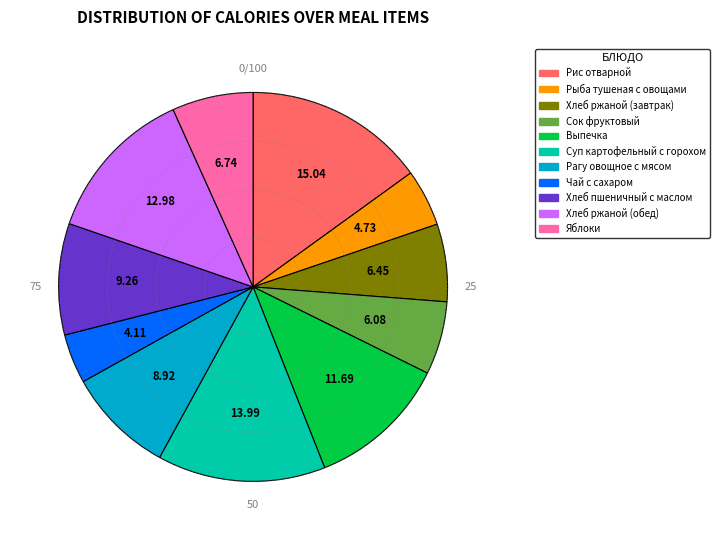

How many segments does this pie chart have?

11